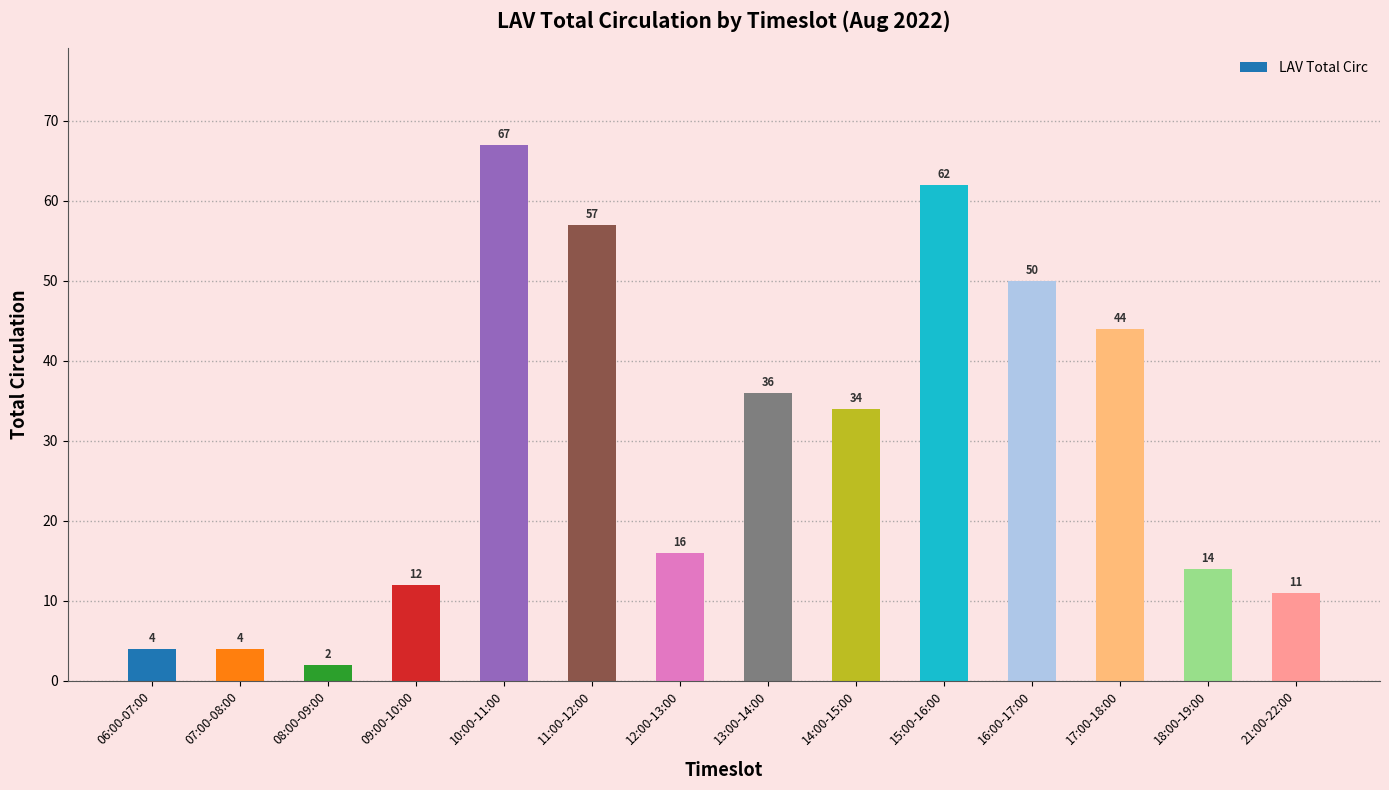

What is the change in value from 14:00-15:00 to 15:00-16:00?

+28